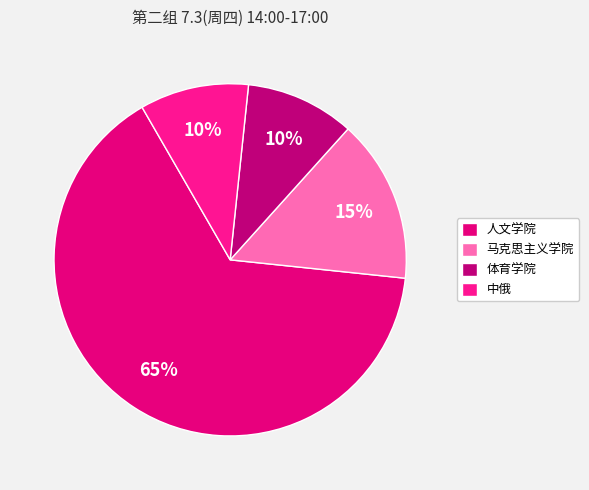

Is 人文学院 the majority of the pie?

Yes